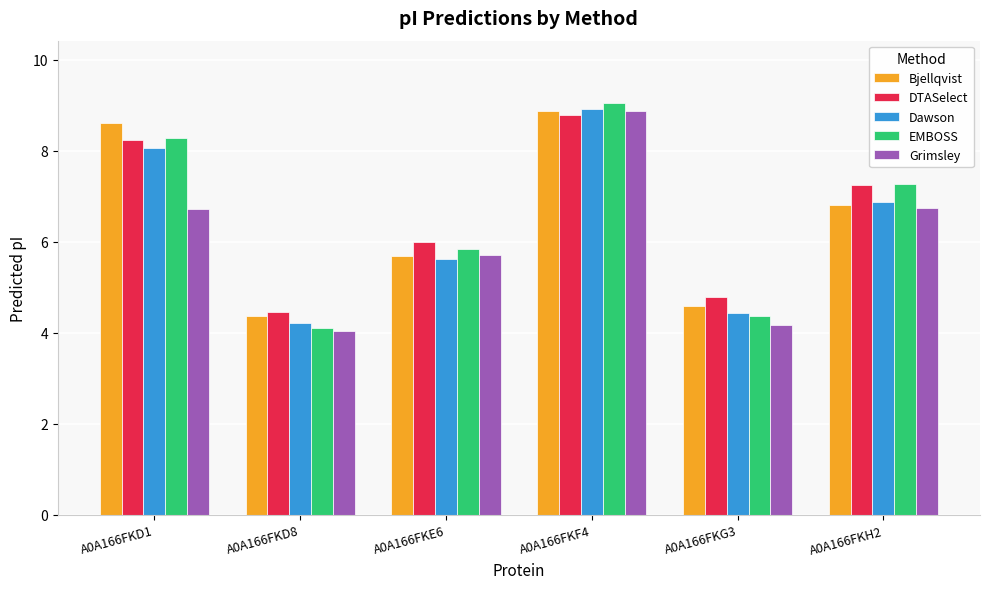

Rank the categories by Dawson value from highest to lowest.

A0A166FKF4, A0A166FKD1, A0A166FKH2, A0A166FKE6, A0A166FKG3, A0A166FKD8